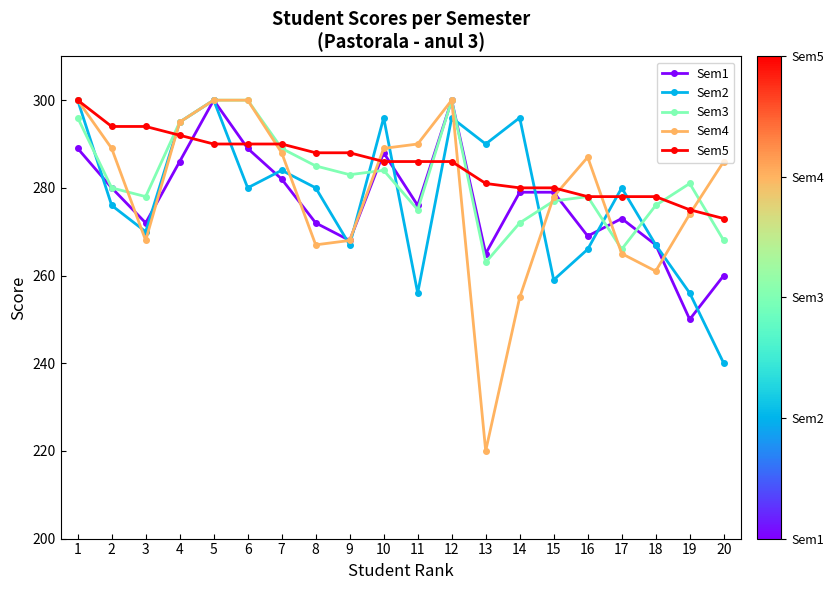

Reading left to right, extract all data points from this chart.

Sem1: 289	280	272	286	300	289	282	272	268	288	276	300	265	279	279	269	273	267	250	260
Sem2: 300	276	270	295	300	280	284	280	267	296	256	296	290	296	259	266	280	267	256	240
Sem3: 296	280	278	295	300	300	289	285	283	284	275	300	263	272	277	278	266	276	281	268
Sem4: 300	289	268	295	300	300	288	267	268	289	290	300	220	255	278	287	265	261	274	286
Sem5: 300	294	294	292	290	290	290	288	288	286	286	286	281	280	280	278	278	278	275	273